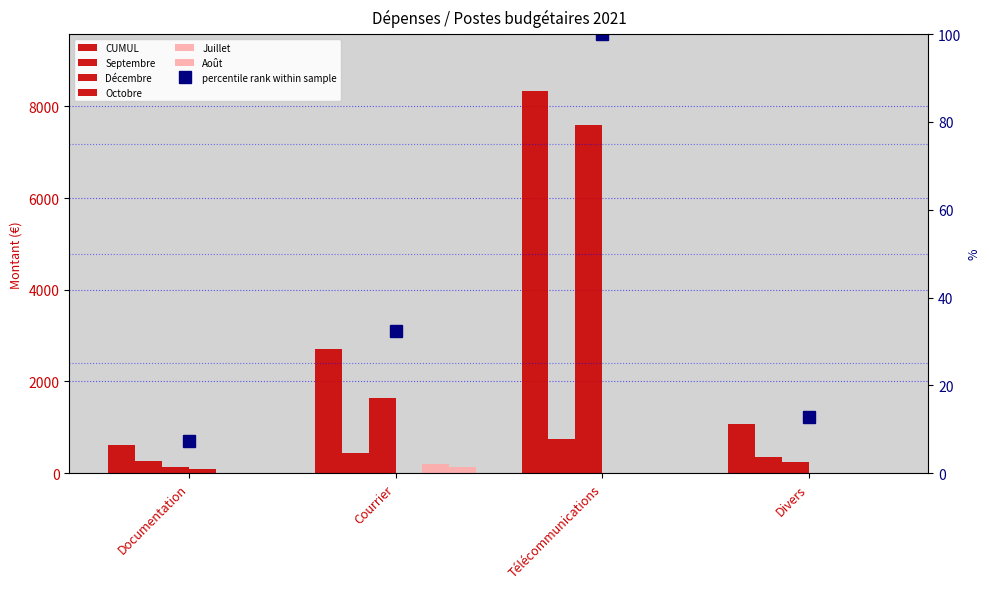

What position from the left is Télécommunications?

3